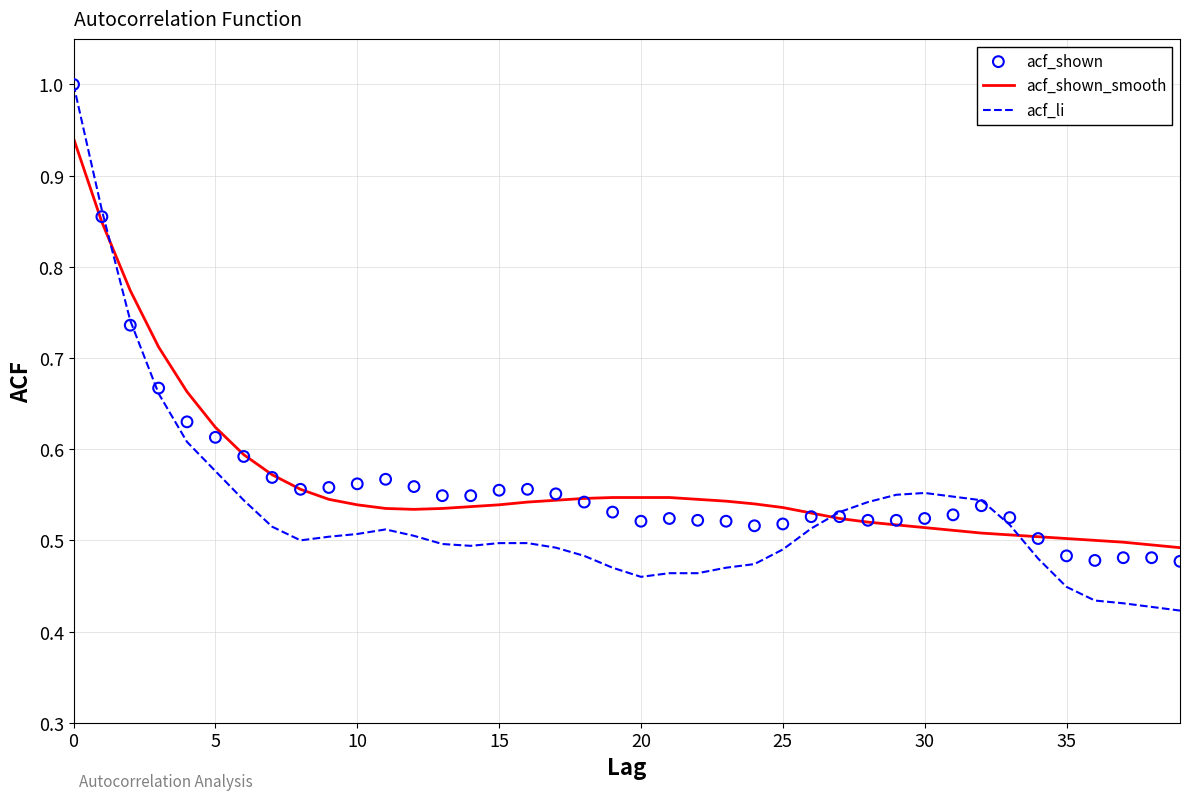

What are all the series names shown in the legend?

acf_shown_smooth, acf_li, acf_shown